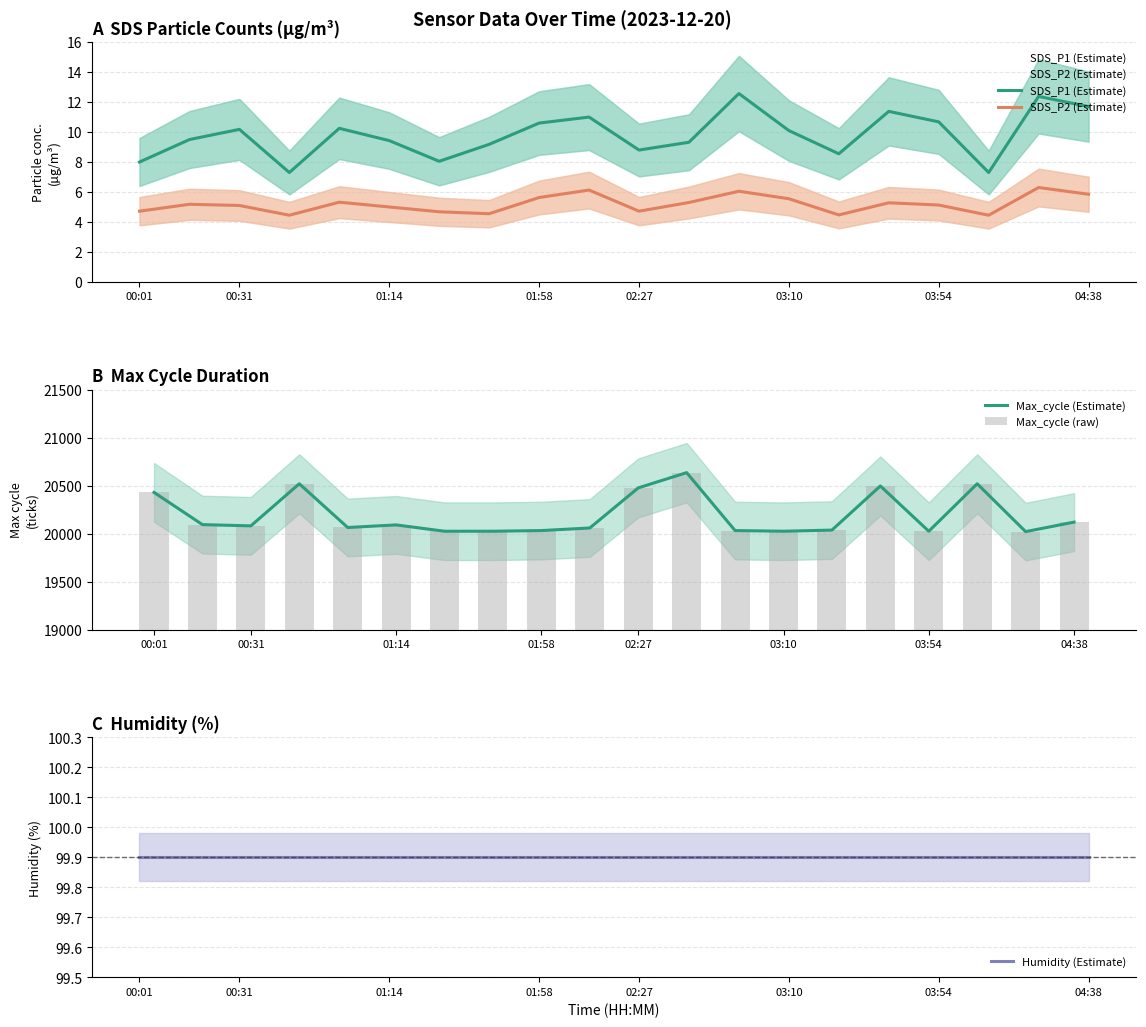

At which category is the sum across all series the highest?

11